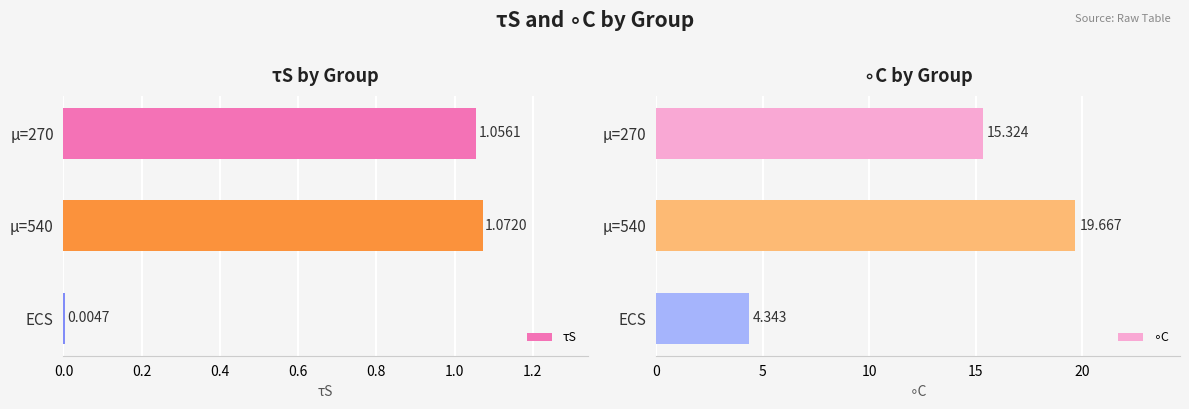

Rank the categories by τS value from lowest to highest.

ECS, μ=270, μ=540